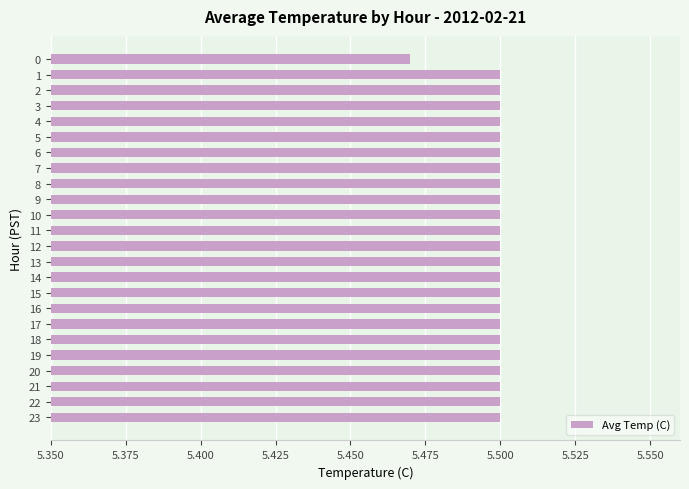

The chart shows a value of 5.5 at 17. True or false?

True